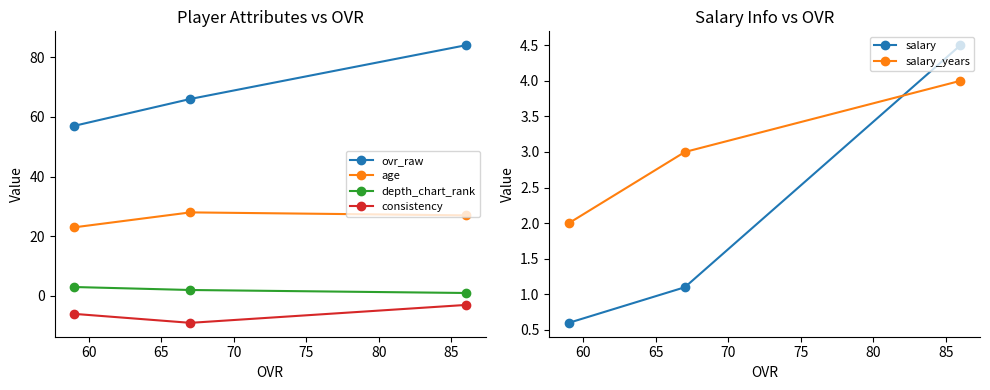

Reading right to left, extract all data points from this chart.

ovr_raw: 84.0	66.0	57.0
age: 27.0	28.0	23.0
depth_chart_rank: 1.0	2.0	3.0
consistency: -3.0	-9.0	-6.0
salary: 4.5	1.1	0.6
salary_years: 4.0	3.0	2.0